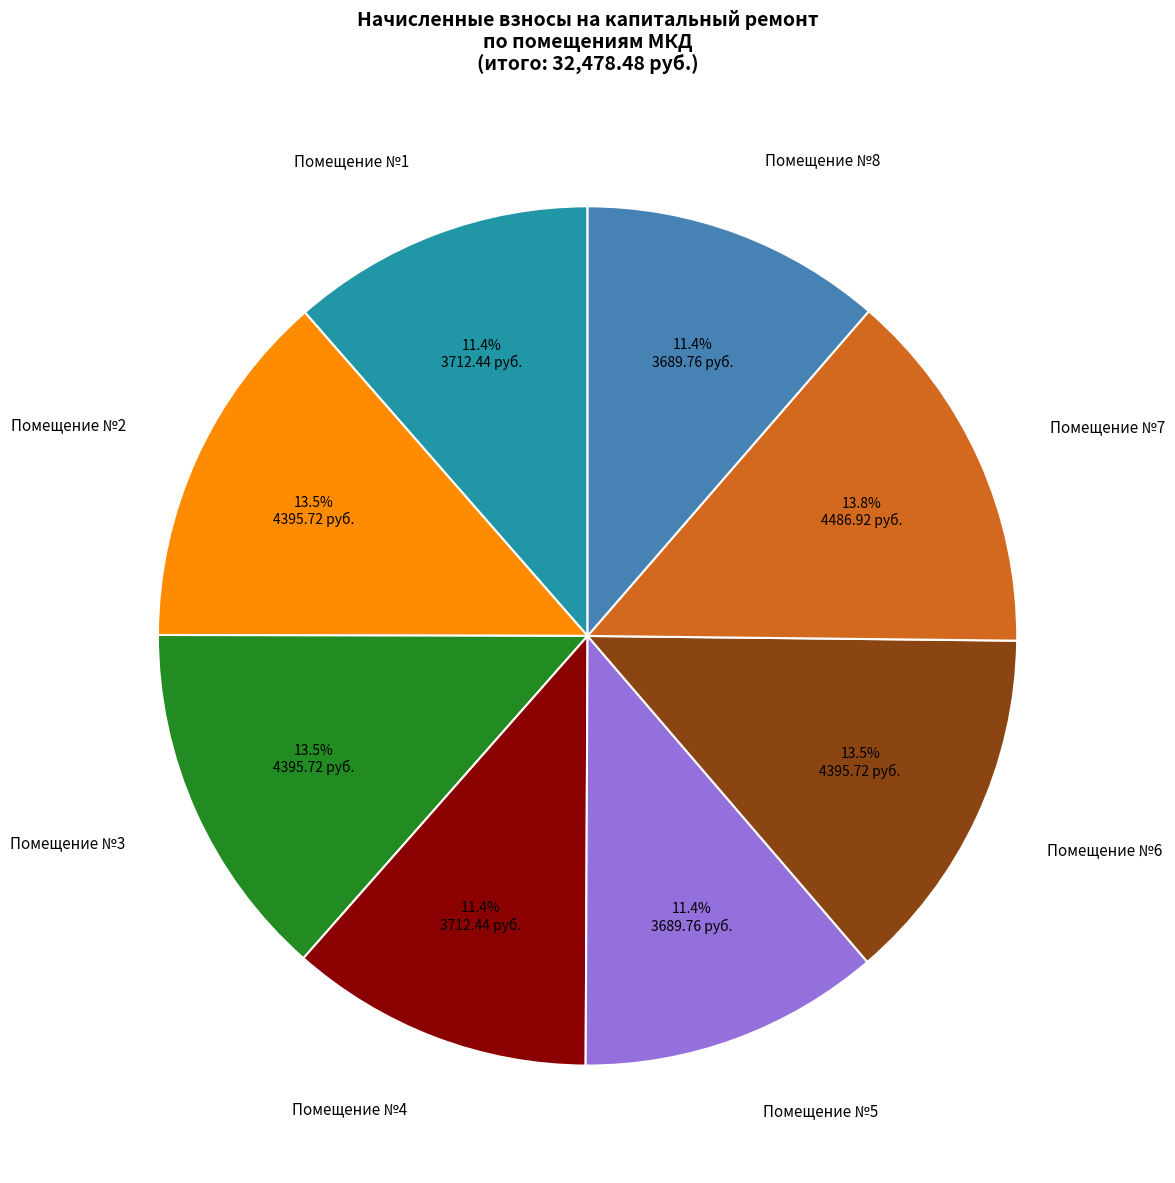

Is there a majority slice in this chart?

No